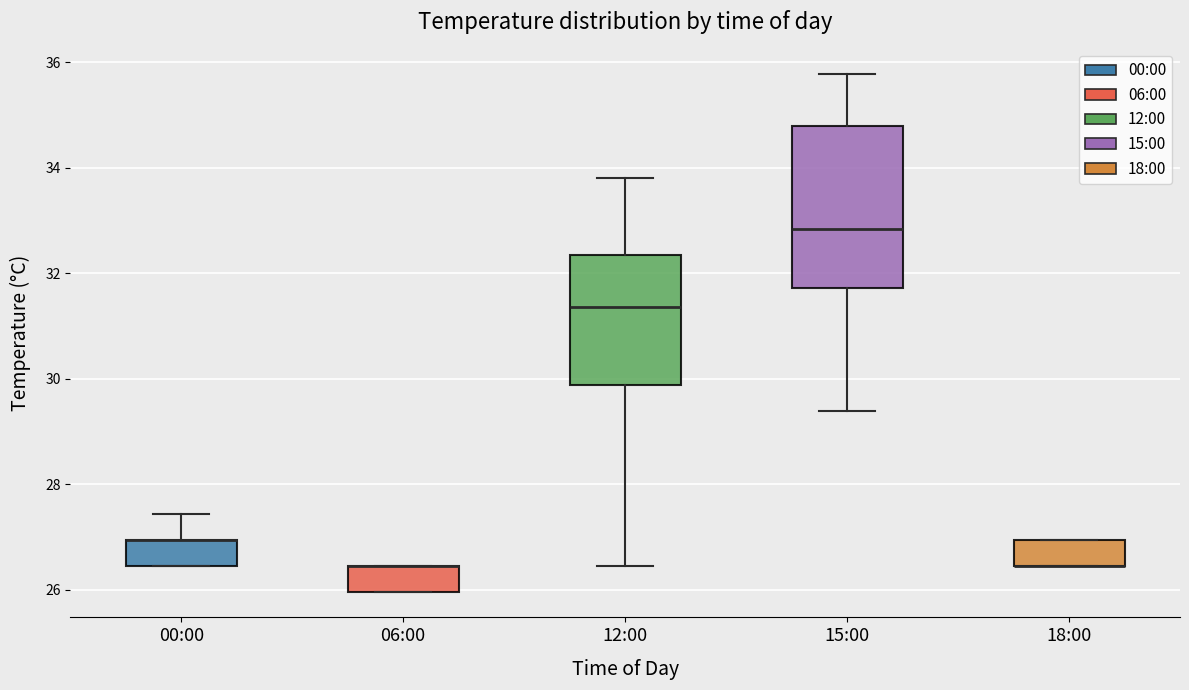

Reading left to right, transcribe this box plot: for each box, give where its median line is, the range the box spans, and where its two whiskers end, as read against the y-axis. The values are not printed on the chart, so give them approximately, as read against the axis.

00:00: median 27.0 (drawn on the box's upper edge), box 26.4 to 27.0, whiskers 26.4 to 27.4
06:00: median 26.4 (drawn on the box's upper edge), box 26.0 to 26.4, whiskers 26.0 to 26.4
12:00: median 31.4, box 29.8 to 32.4, whiskers 26.4 to 33.8
15:00: median 32.8, box 31.8 to 34.8, whiskers 29.4 to 35.8
18:00: median 26.4 (drawn on the box's lower edge), box 26.4 to 27.0, whiskers 26.4 to 27.0